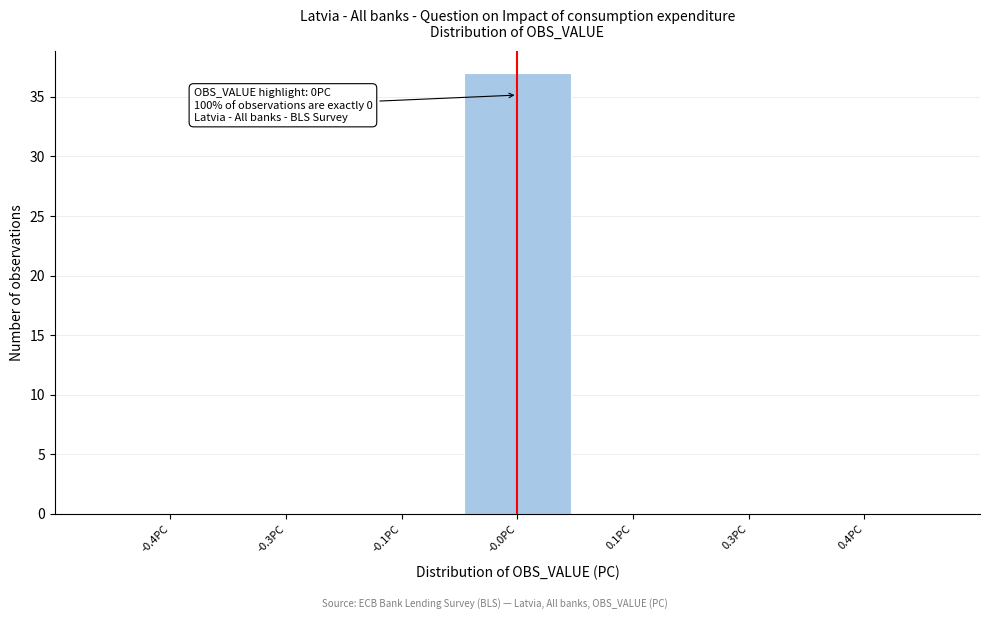

Reading left to right, transcribe all the data shown in this chart.

-0.4PC=0	-0.3PC=0	-0.1PC=0	-0.0PC=37	0.1PC=0	0.3PC=0	0.4PC=0